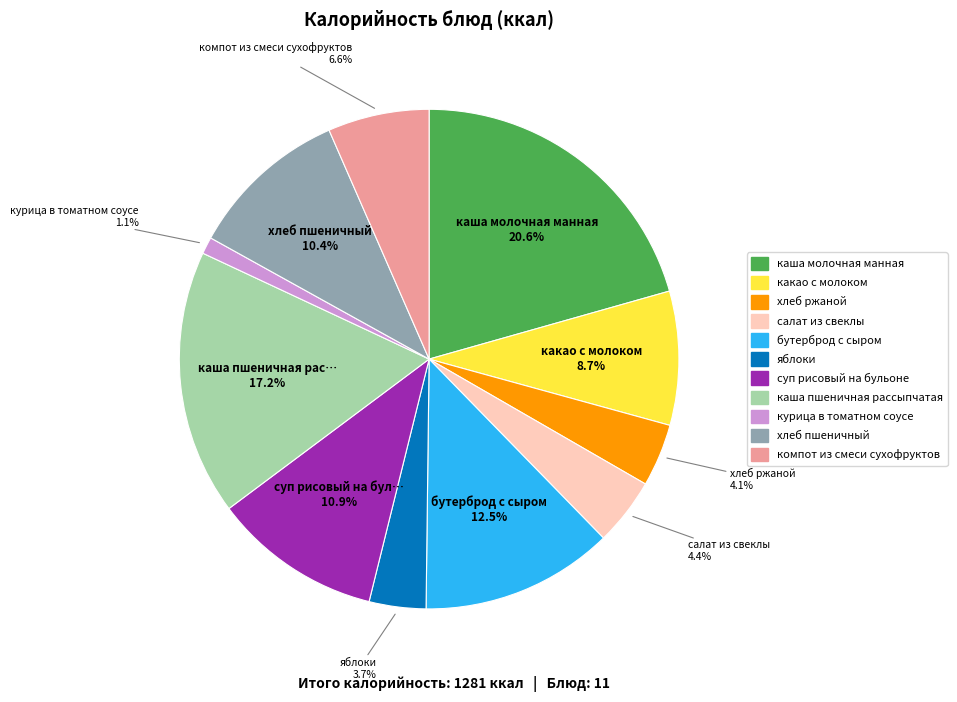

Which category has the biggest portion of the pie?

каша молочная манная